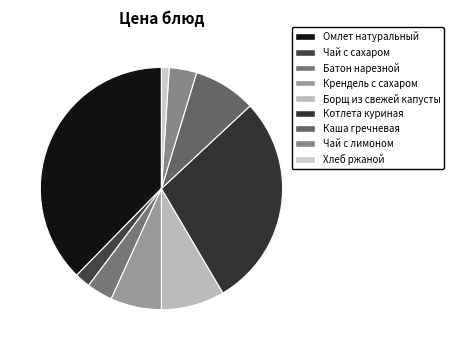

Count the number of slices in the pie.

9